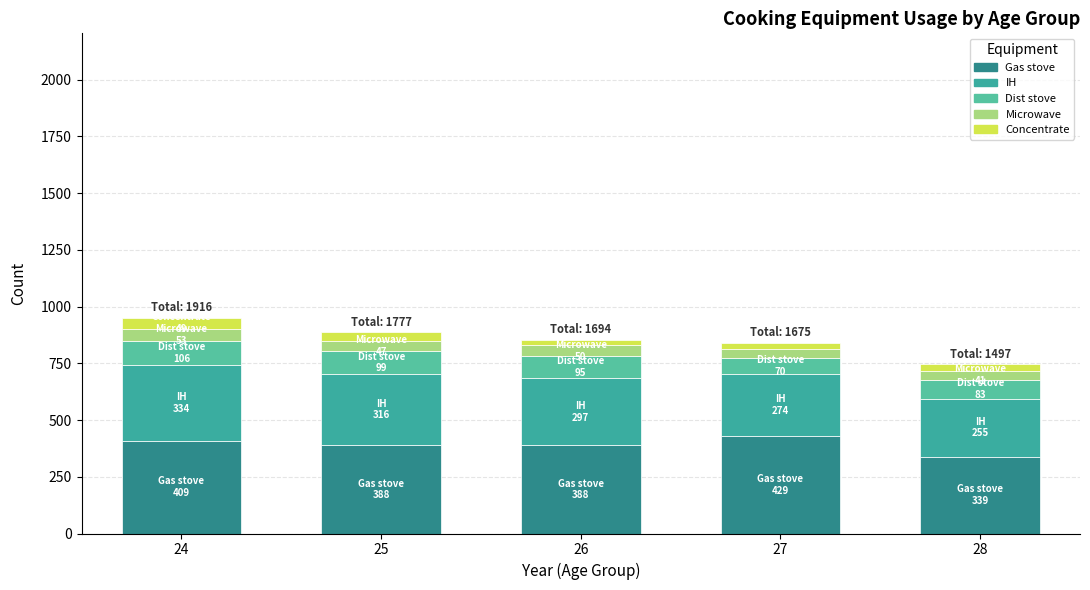

How many data points in Gas stove are less than 388?

1